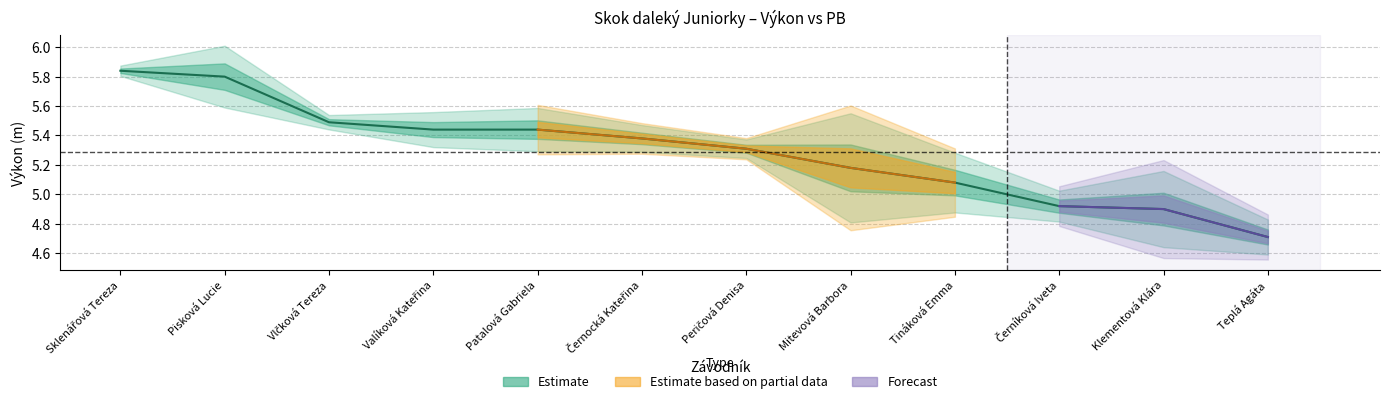

True or false: the data shows 1.2 at Tináková Emma.

False